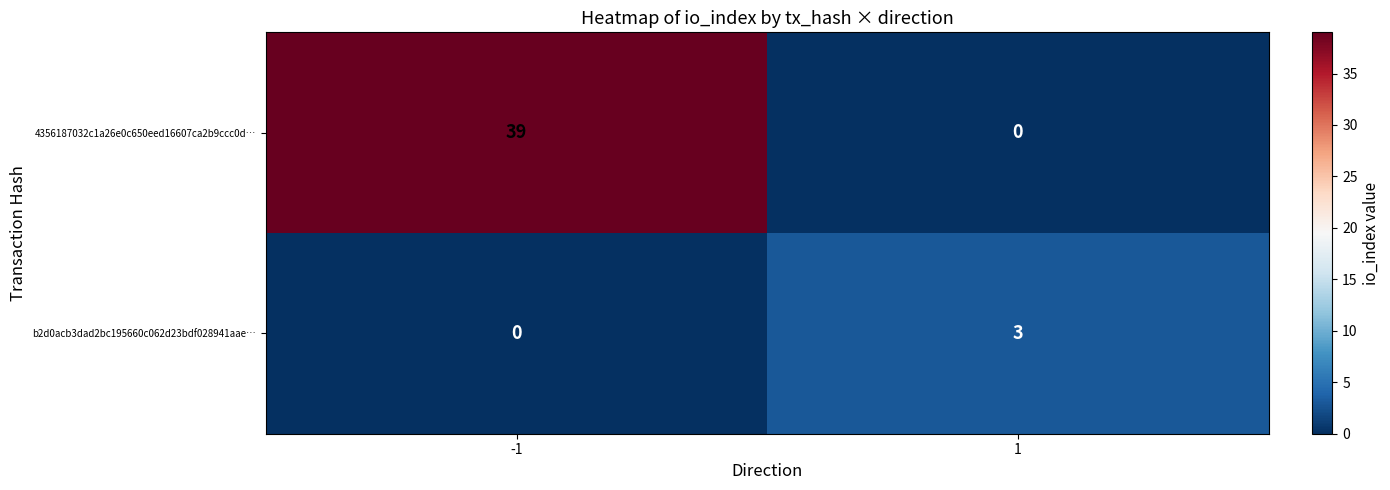

What value does the b2d0acb3dad2bc195660c062d23bdf028941aae… series have at 1?

3